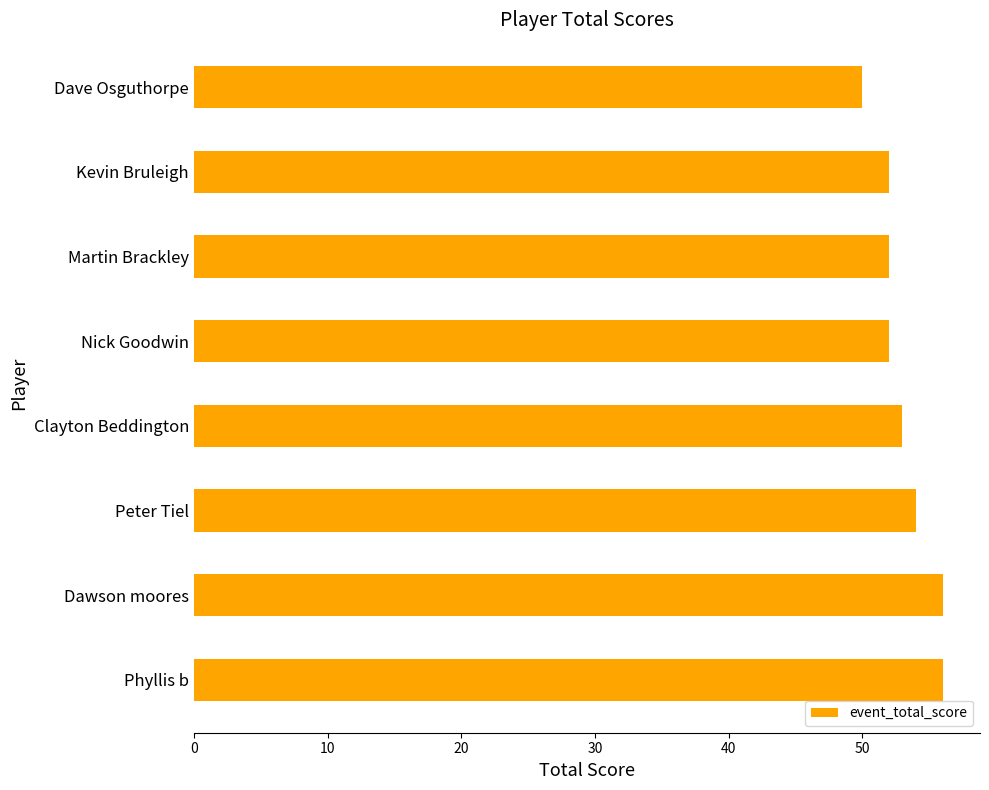

What is the average value?

53